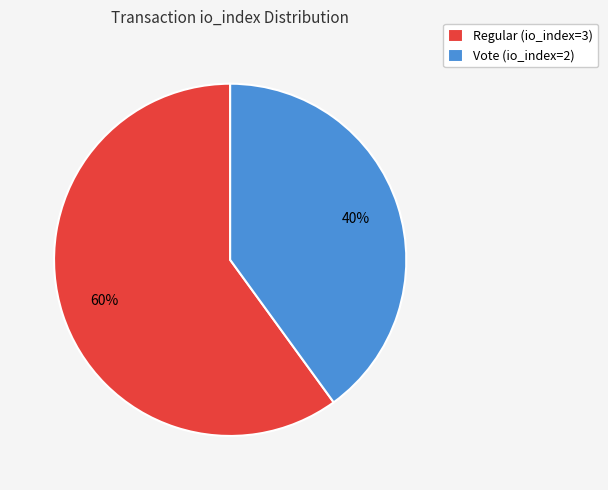

Which has a higher value, Vote (io_index=2) or Regular (io_index=3)?

Regular (io_index=3)